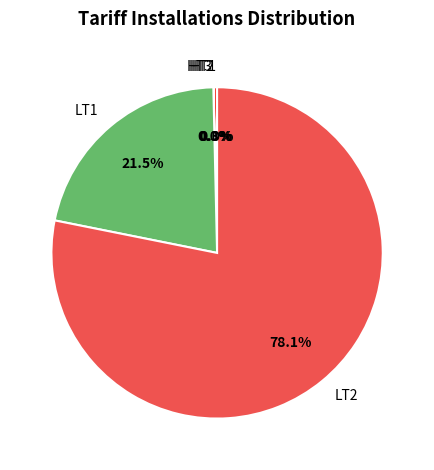

Combined, do LT2 and HT2 account for over 50%?

Yes